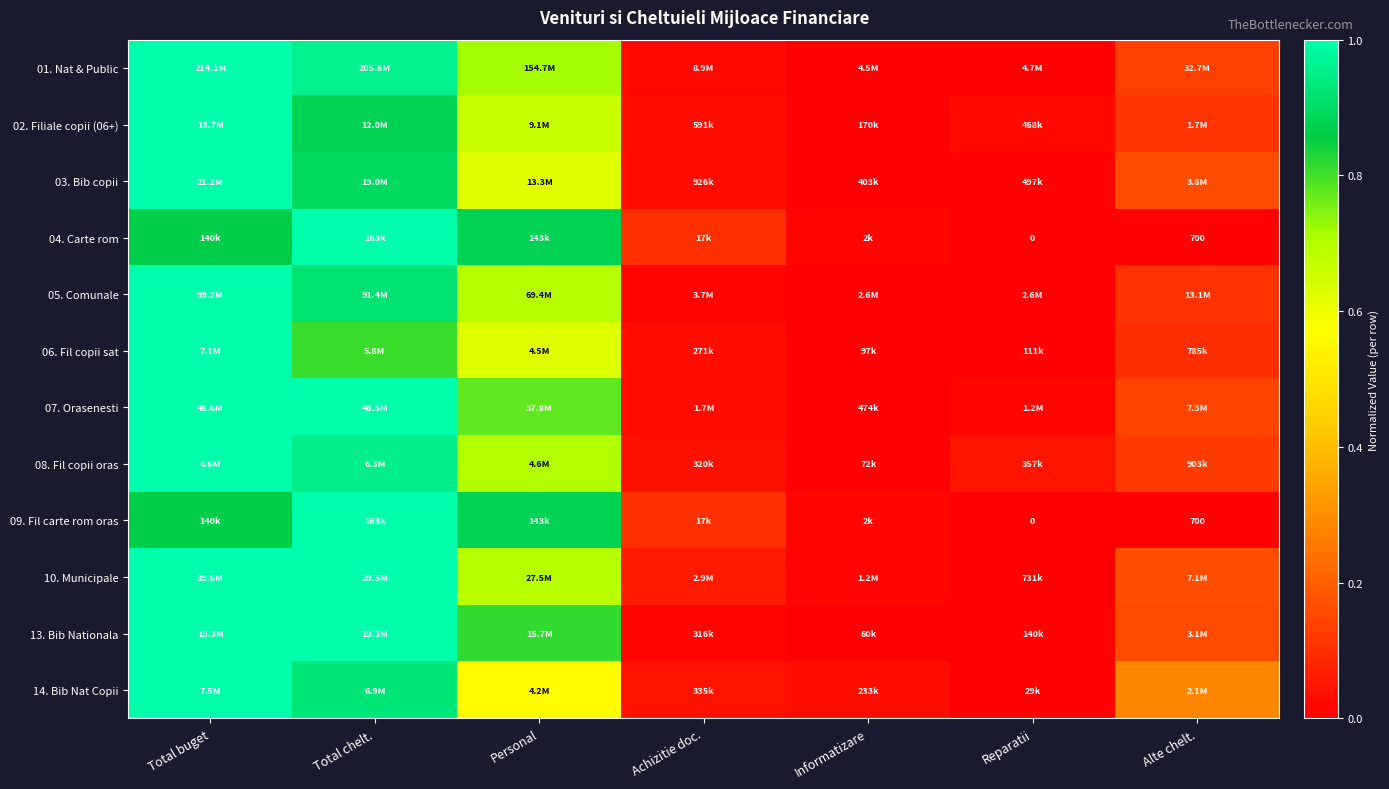

How many series are shown in this chart?

12